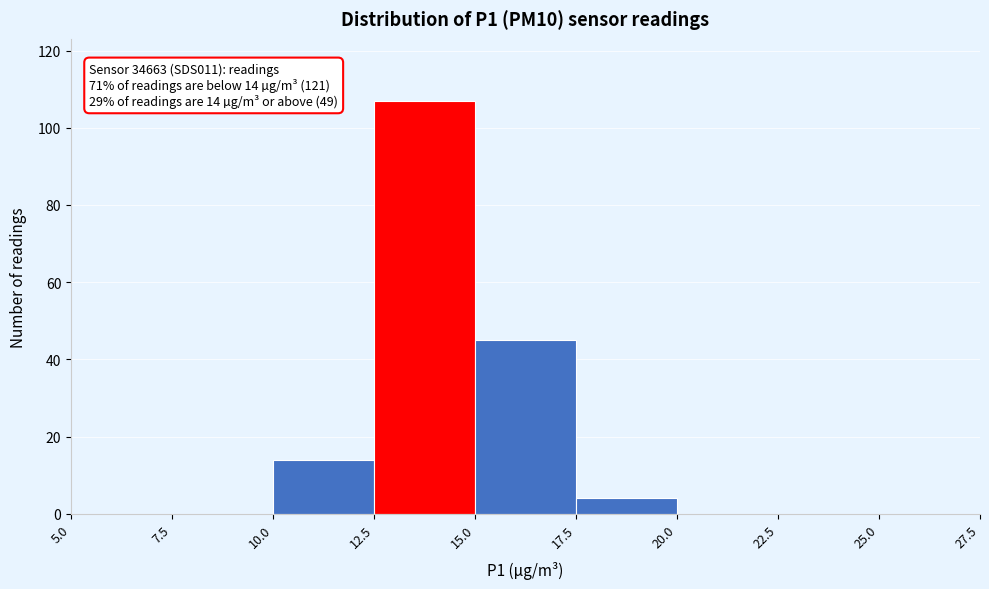

Over which range of the x-axis is the bar tallest?

12.5 to 15.0